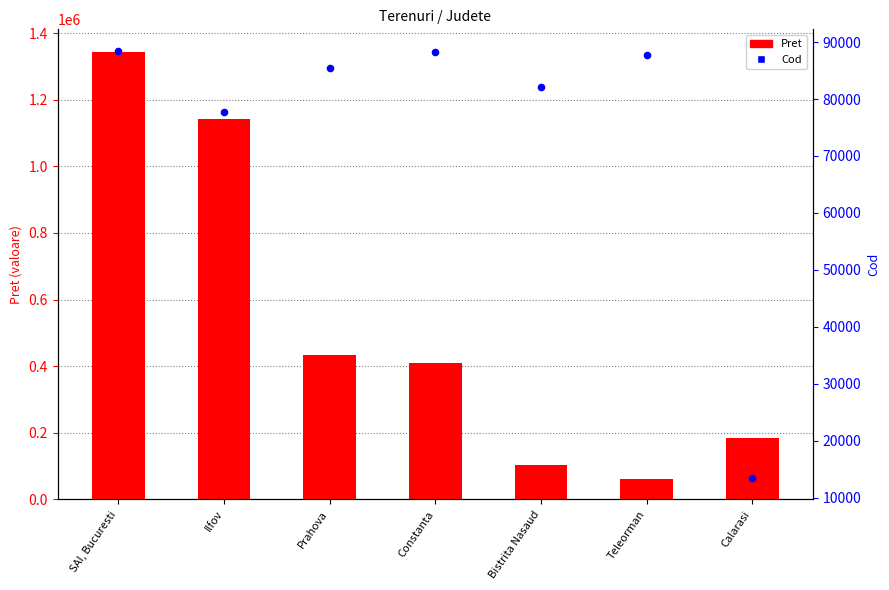

Is the value of Pret at SAI, Bucuresti greater than the value of Cod at Constanta?

Yes